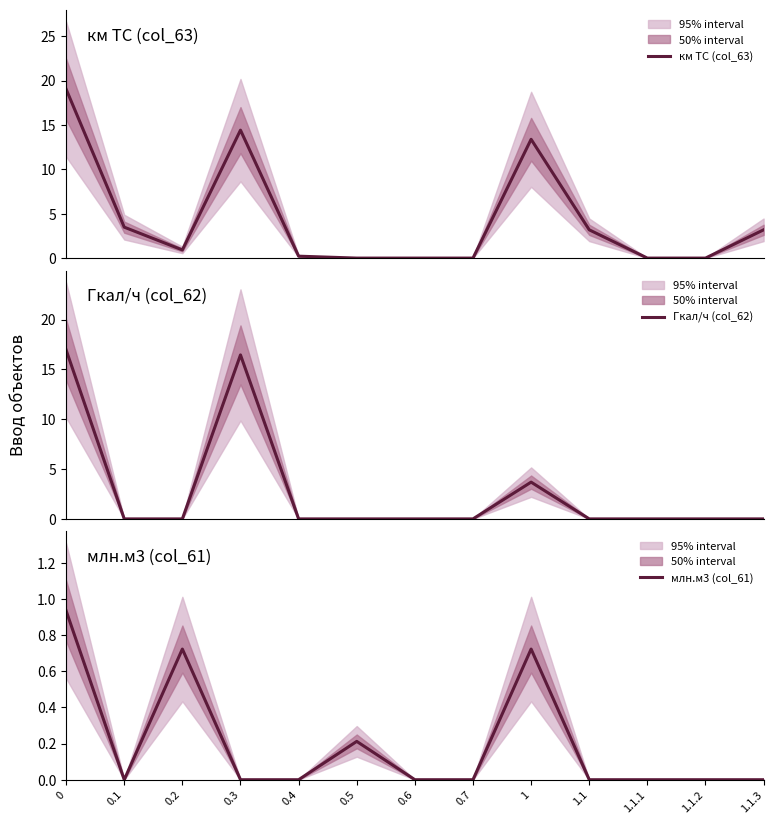

What is the difference between the highest and lowest values at 1.1?

3.2